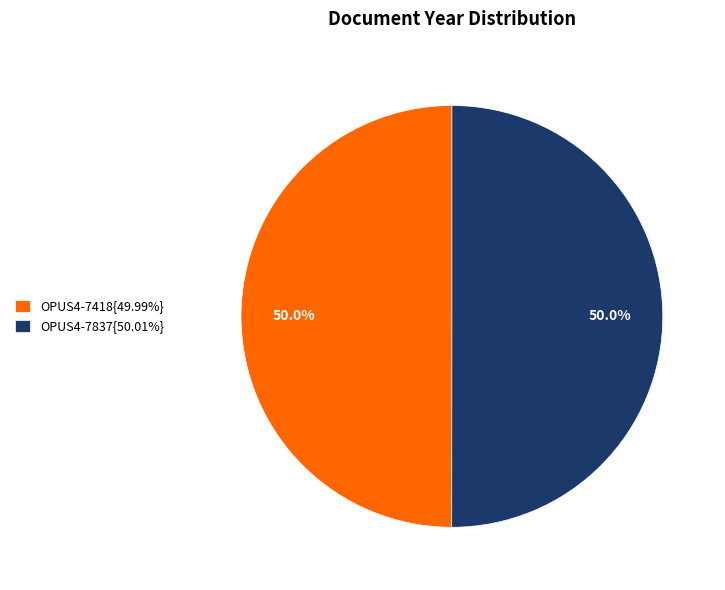

What is the ratio of the value at OPUS4-7837{50.01%} to the value at OPUS4-7418{49.99%}?

1.0